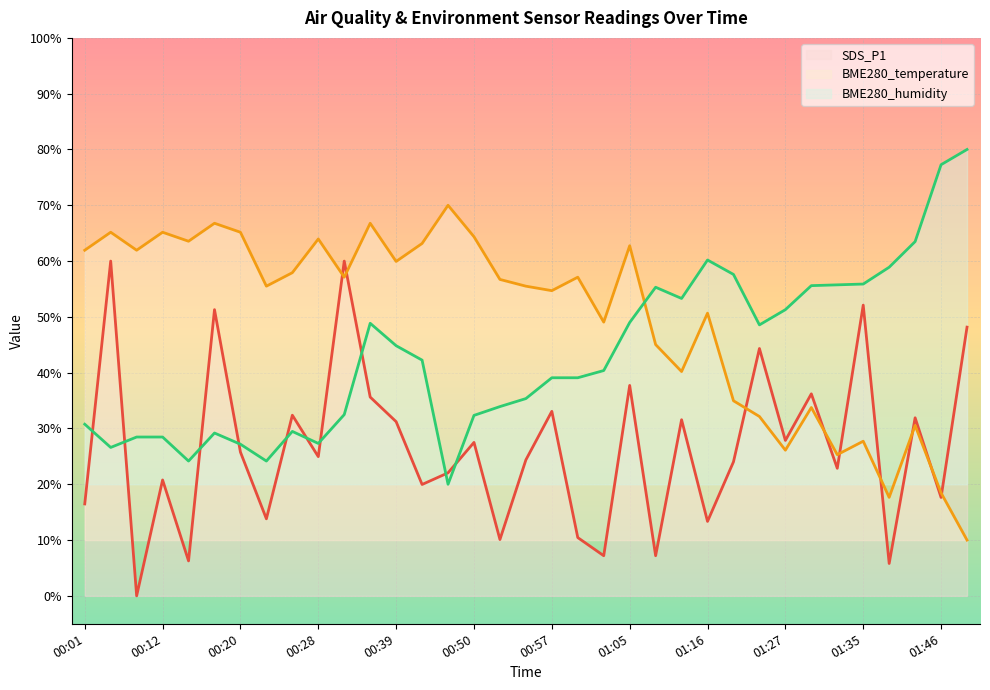

At which label is SDS_P1 closest to 30?

00:39